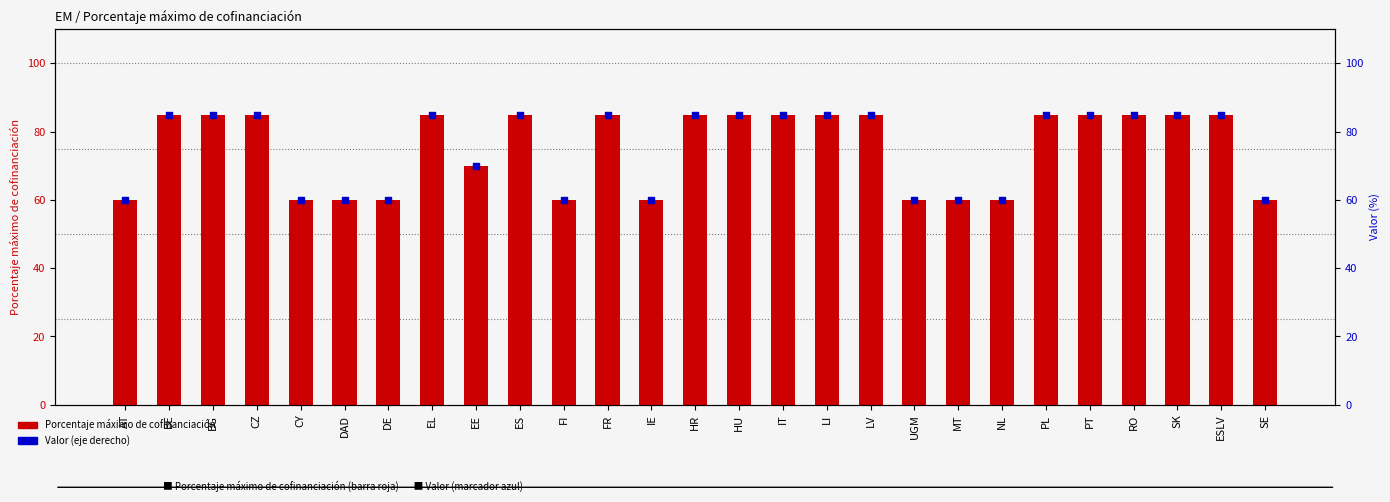

At which category is the sum across all series the highest?

BE